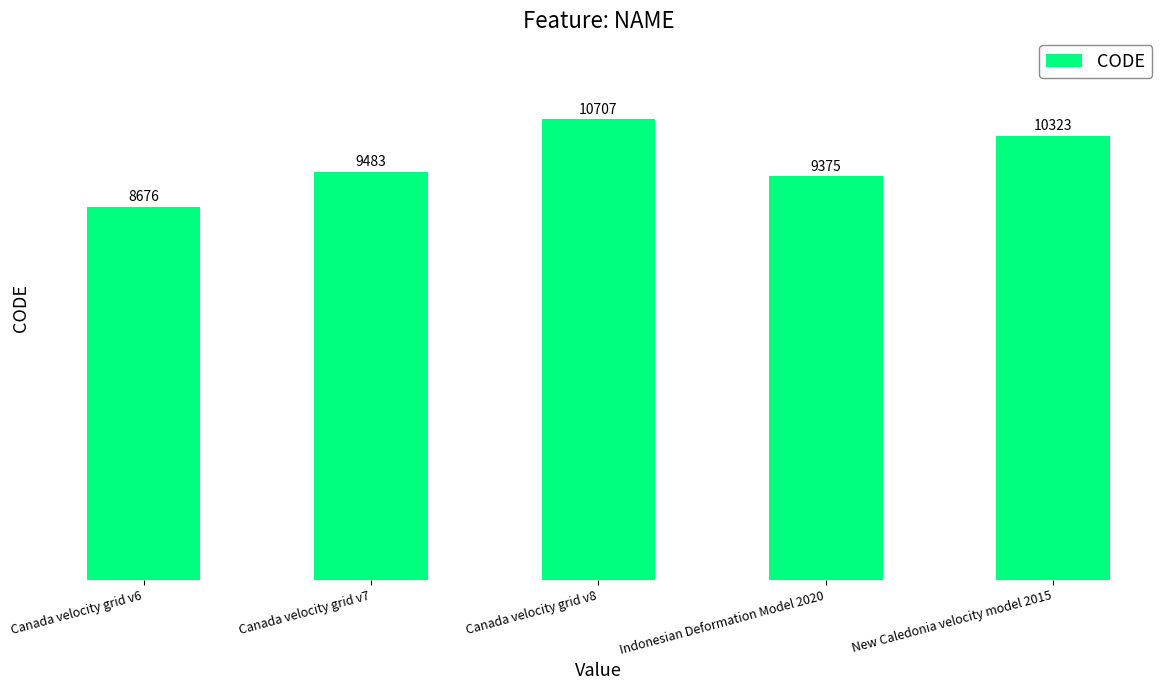

What is the difference between the maximum and second lowest values?

1332